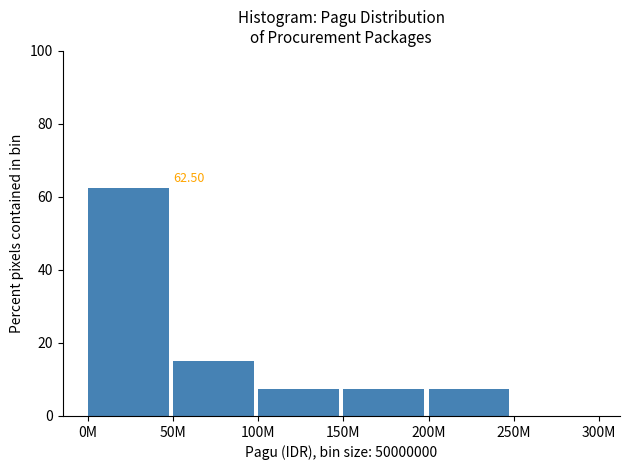

What is the sum of the values at 250M and 50M?

15.0